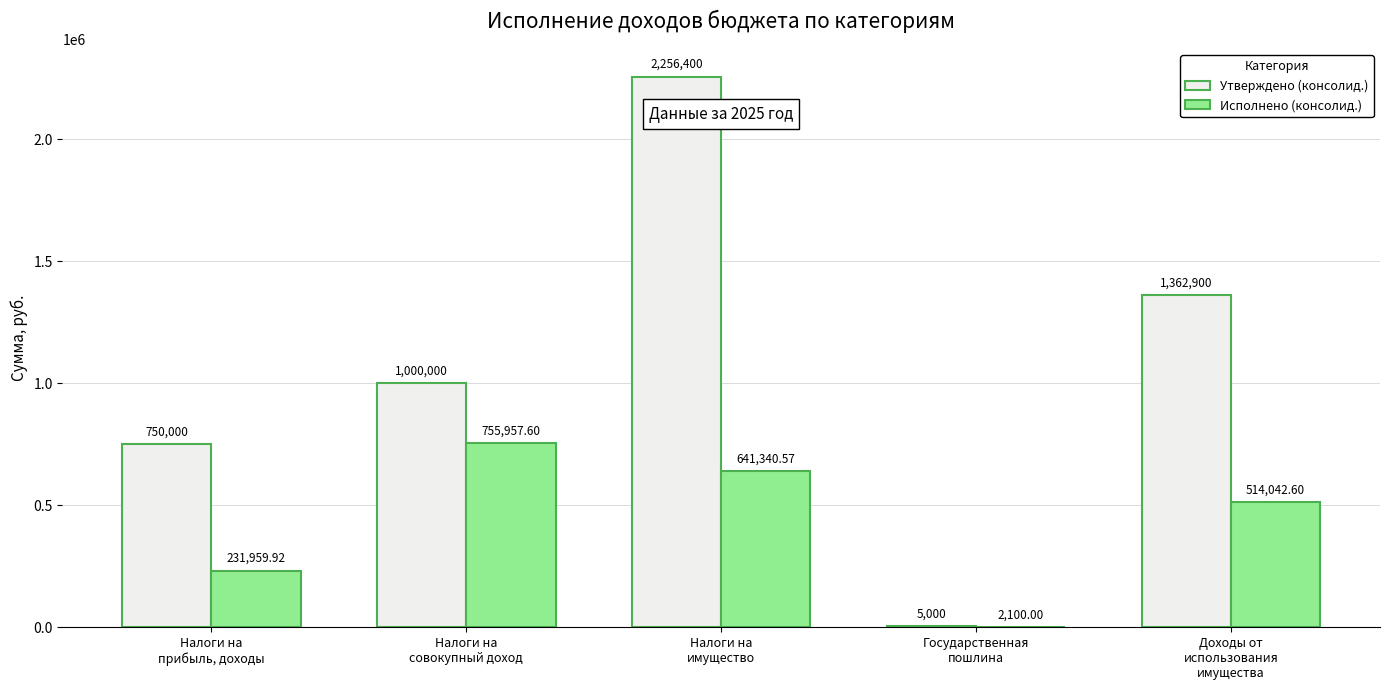

What are all the series names shown in the legend?

Утверждено (консолид.), Исполнено (консолид.)